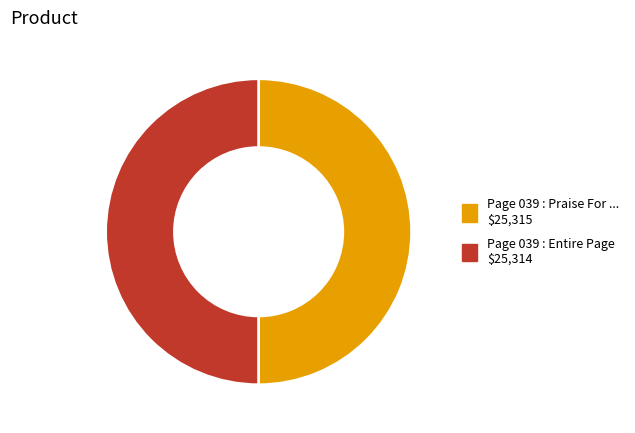

How many segments does this pie chart have?

2